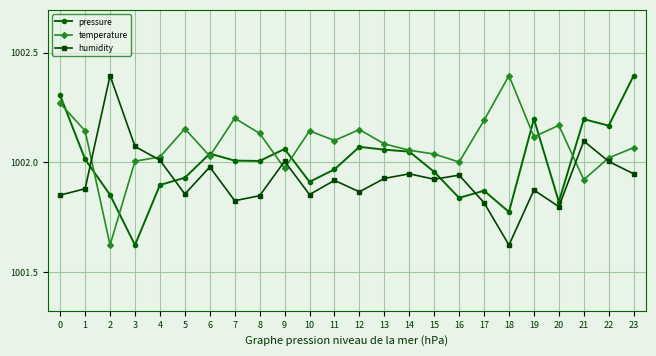

What are all the series names shown in the legend?

pressure, temperature, humidity